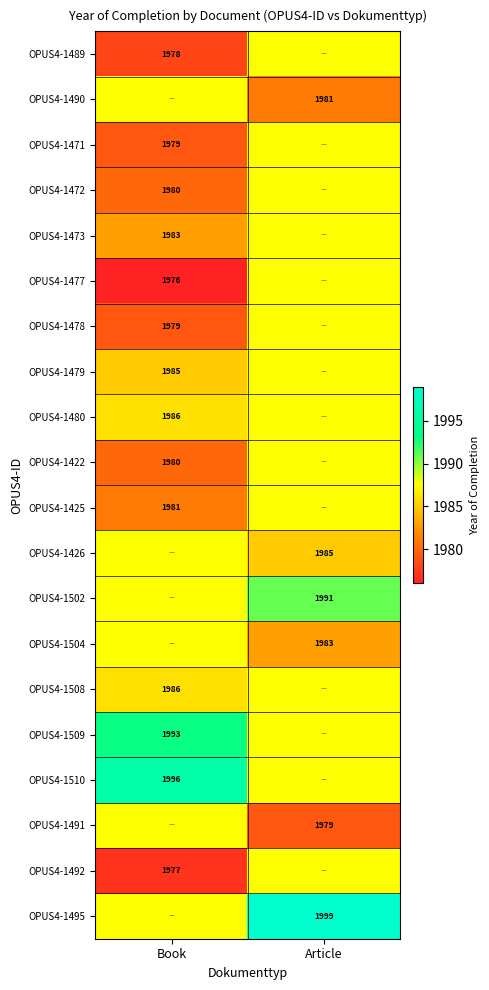

True or false: OPUS4-1472 has a value of 1980.0 at Book.

True